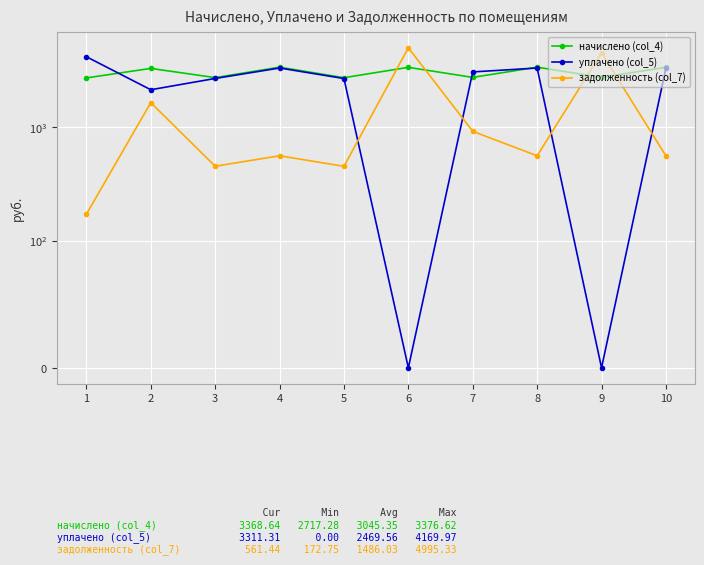

The уплачено (col_5) series shows 2618.4 at 9. True or false?

False